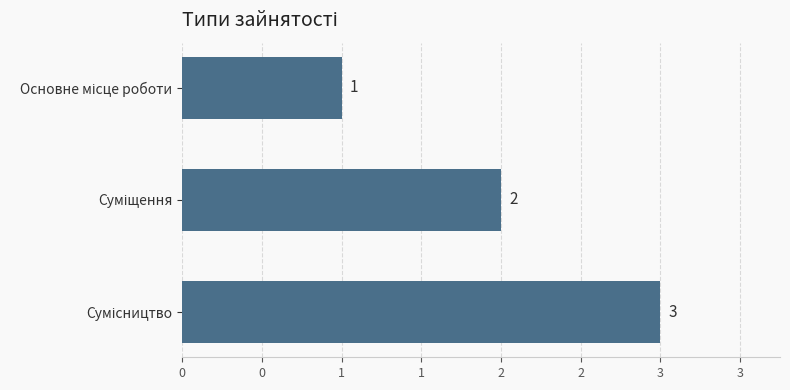

What is the maximum value shown in the chart?

3